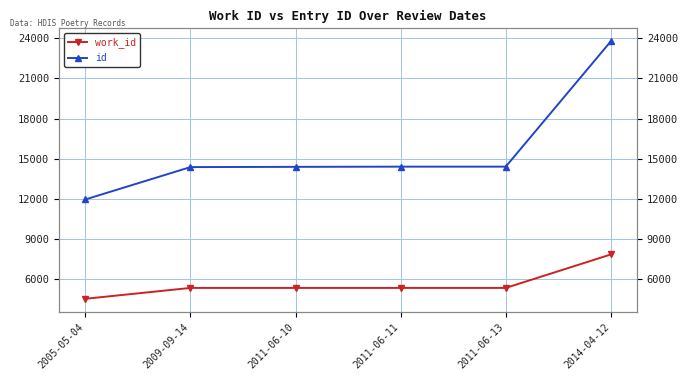

Between 2005-05-04 and 2014-04-12, which series saw the biggest shift?

id